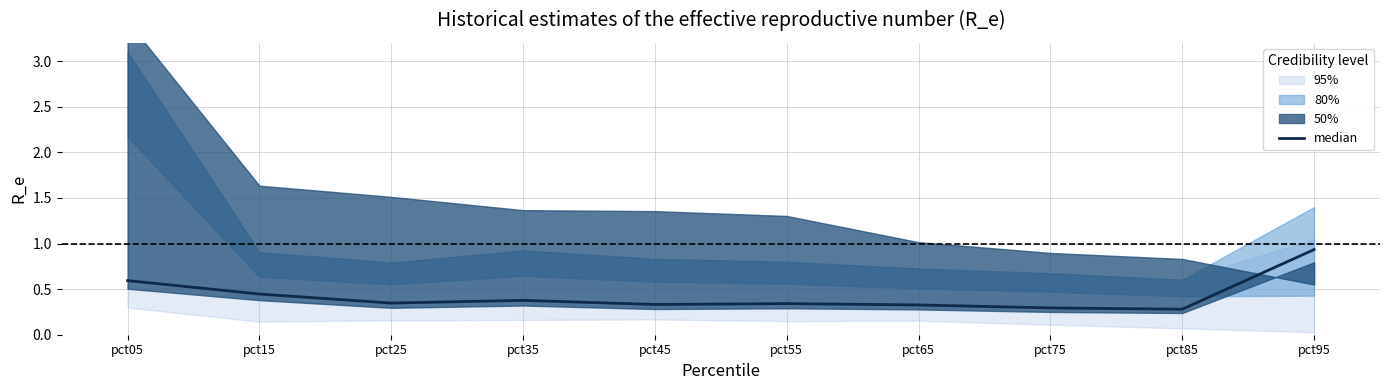

Which has a higher value, pct25 or pct55?

pct25